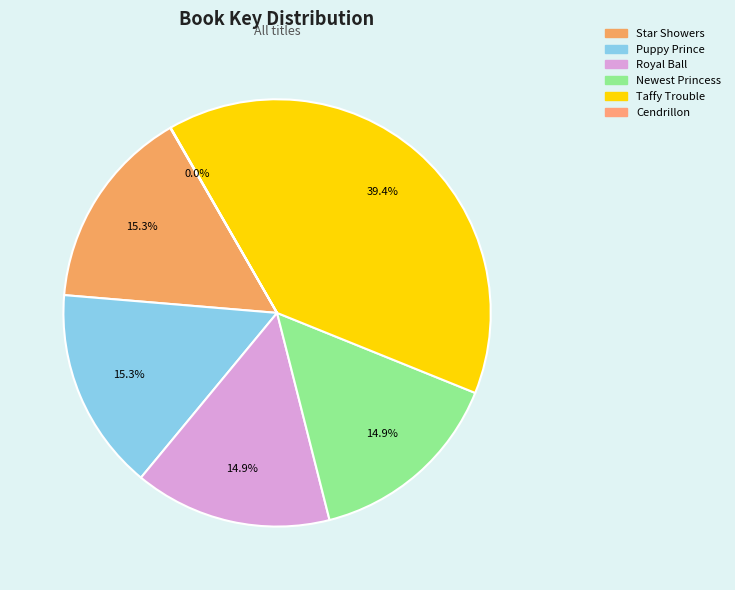

Count the number of slices in the pie.

6